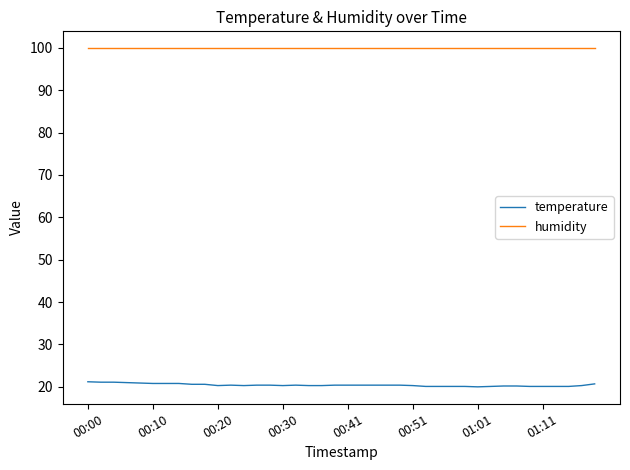

What is the lowest value of the temperature series?

20.0